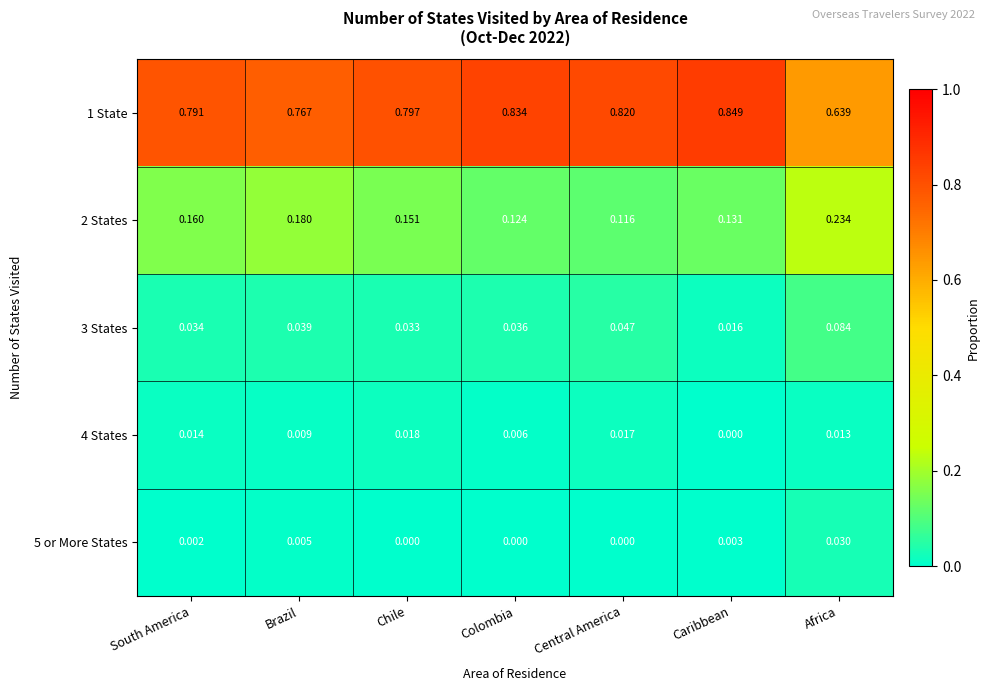

Rank the categories by 3 States value from lowest to highest.

Caribbean, Chile, South America, Colombia, Brazil, Central America, Africa